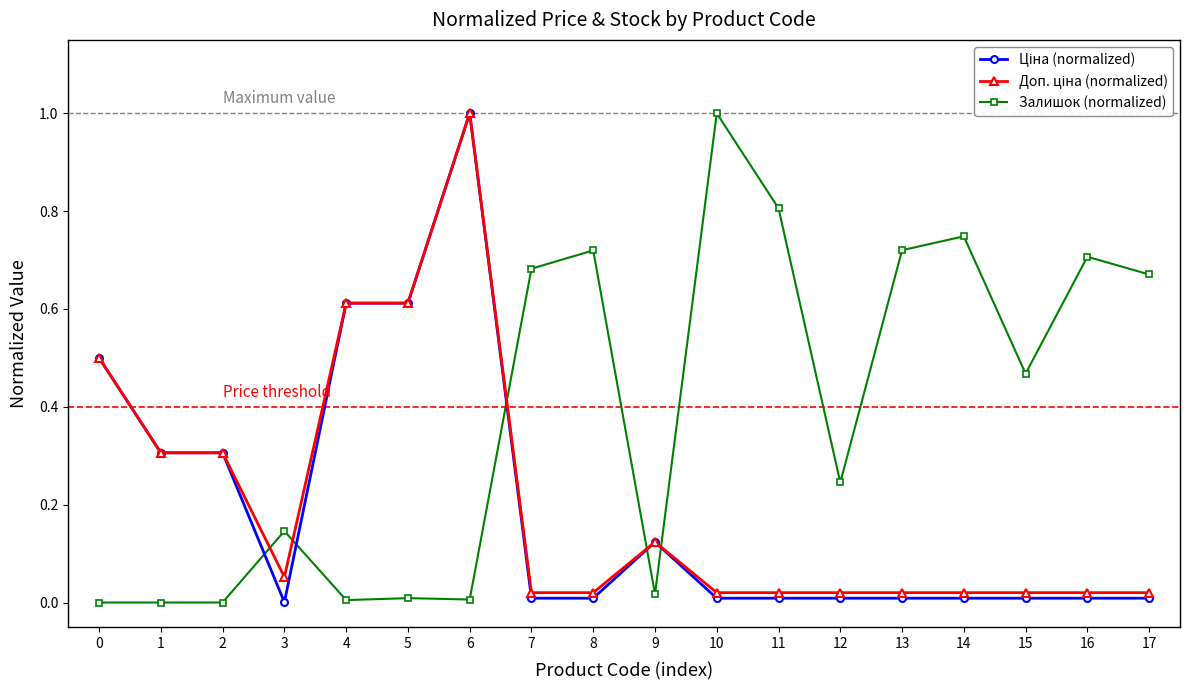

What is the sum of the Залишок (normalized) values at 3 and 15?

0.6